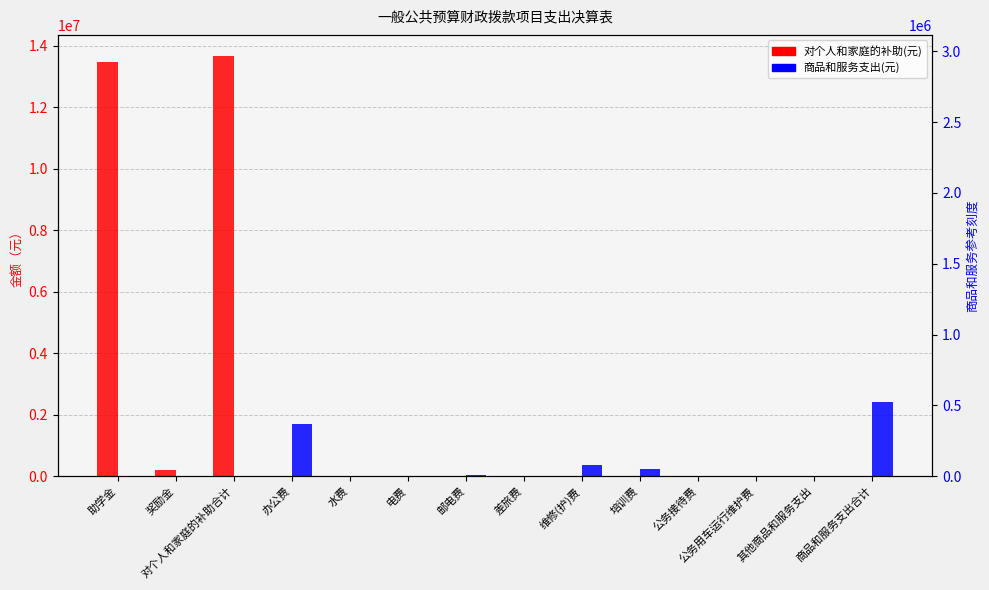

List the series in order of their overall mean, lowest first.

商品和服务支出(元), 对个人和家庭的补助(元)